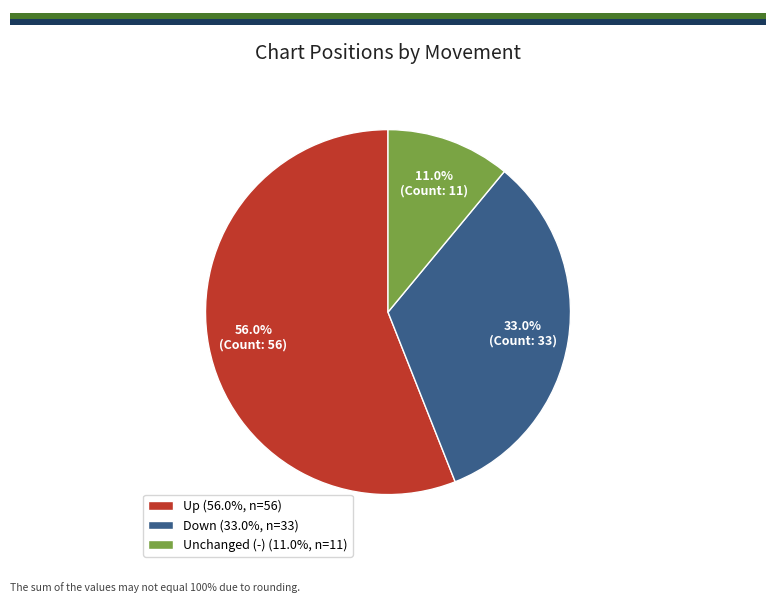

What is the smallest slice in the pie chart?

Unchanged (-) (11.0%, n=11)